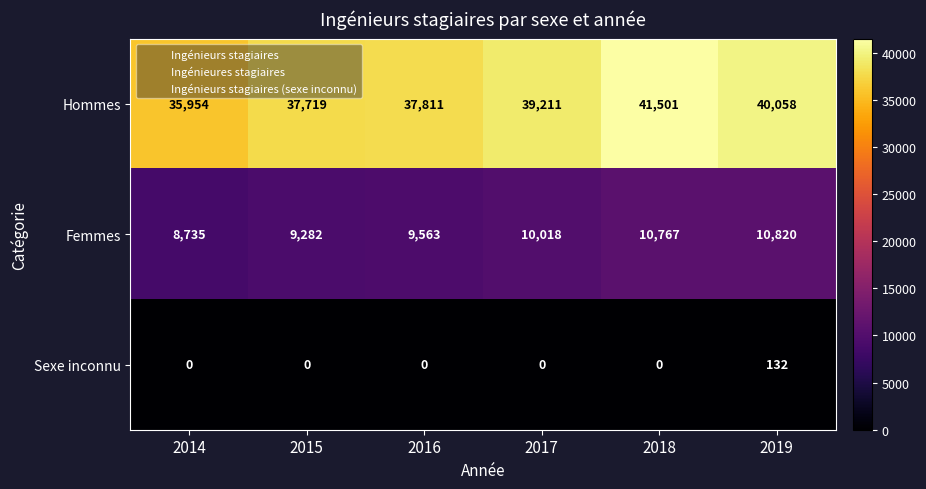

List the series in order of their peak value, highest first.

Hommes, Femmes, Sexe inconnu